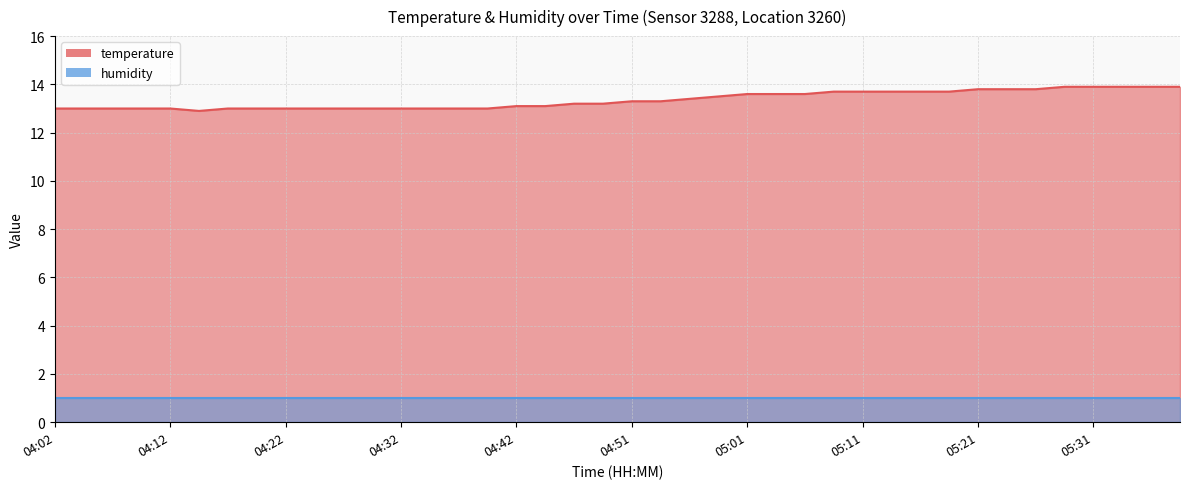

Between 05:09 and 04:59, which is larger?

05:09